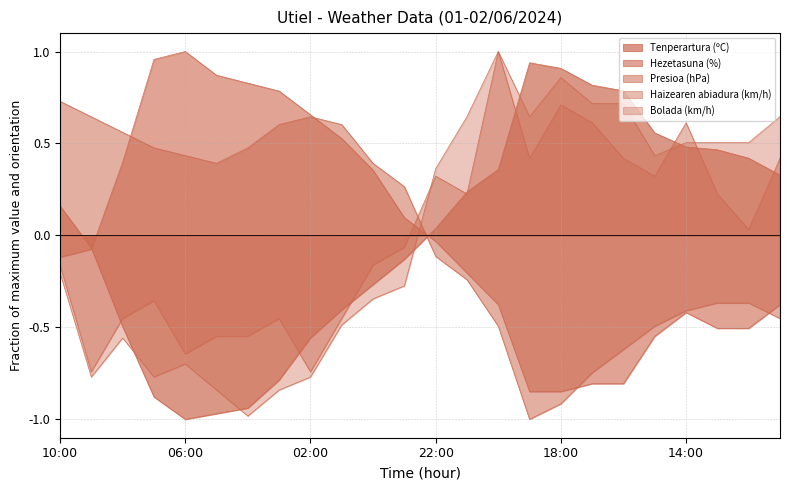

Reading left to right, transcribe all the data shown in this chart.

Tenperartura (ºC): 0.2	-0.1	-0.5	-0.9	-1.0	-1.0	-0.9	-0.8	-0.6	-0.4	-0.3	-0.1	0.0	0.2	0.4	0.9	0.9	0.8	0.8	0.6	0.5	0.5	0.4	0.3
Hezetasuna (%): -0.1	-0.1	0.4	1.0	1.0	0.9	0.8	0.8	0.7	0.5	0.4	0.1	-0.0	-0.2	-0.4	-0.8	-0.8	-0.8	-0.8	-0.5	-0.4	-0.5	-0.5	-0.4
Presioa (hPa): 0.7	0.6	0.6	0.5	0.4	0.4	0.5	0.6	0.6	0.6	0.4	0.3	-0.1	-0.2	-0.5	-1.0	-0.9	-0.7	-0.6	-0.5	-0.4	-0.4	-0.4	-0.5
Haizearen abiadura (km/h): -0.2	-0.7	-0.5	-0.4	-0.6	-0.5	-0.5	-0.5	-0.7	-0.5	-0.2	-0.1	0.3	0.2	1.0	0.4	0.7	0.6	0.4	0.3	0.6	0.2	0.0	0.4
Bolada (km/h): -0.2	-0.8	-0.6	-0.8	-0.7	-0.8	-1.0	-0.8	-0.8	-0.5	-0.3	-0.3	0.4	0.6	1.0	0.6	0.9	0.7	0.7	0.4	0.5	0.5	0.5	0.6